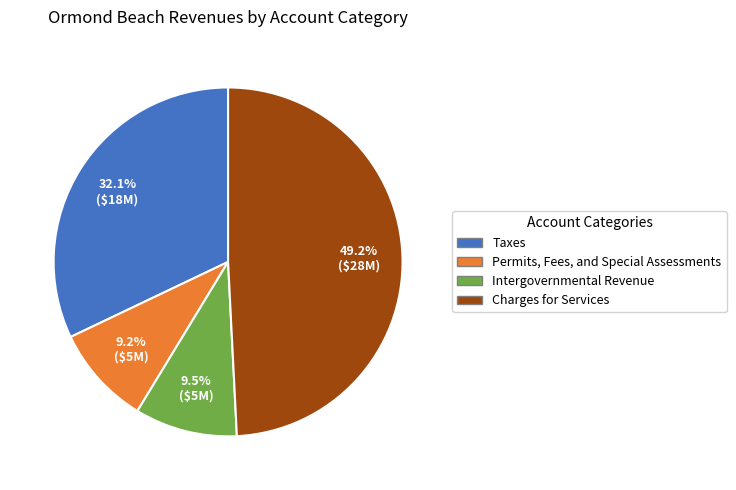

Is the sum of Charges for Services and Permits, Fees, and Special Assessments greater than half?

Yes